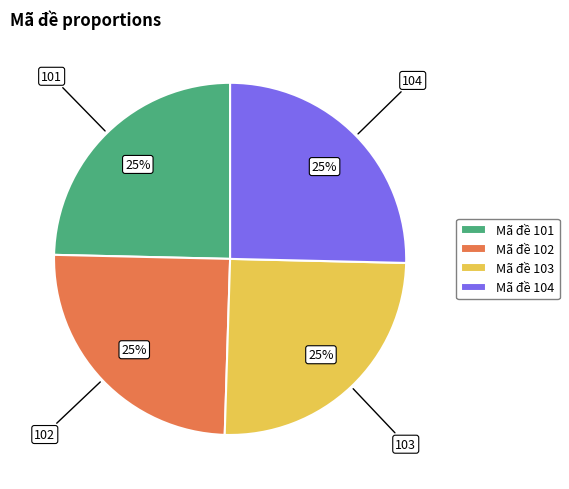

Does 101 account for over 50% of the chart?

No